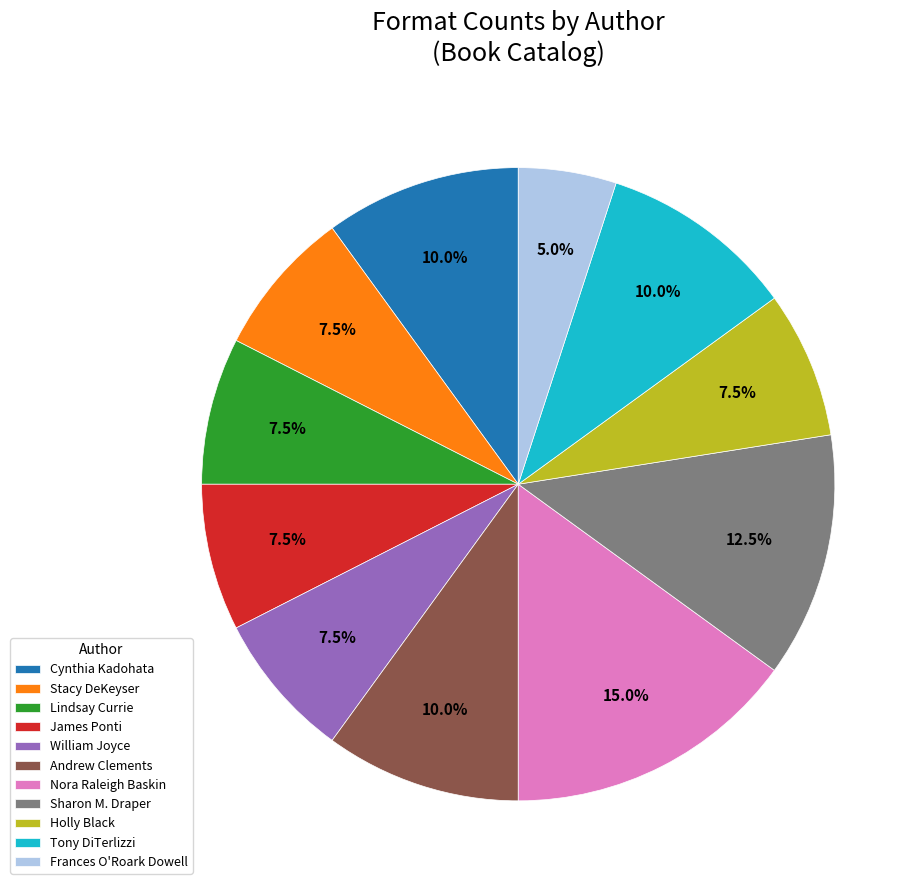

Which has a higher value, Andrew Clements or James Ponti?

Andrew Clements